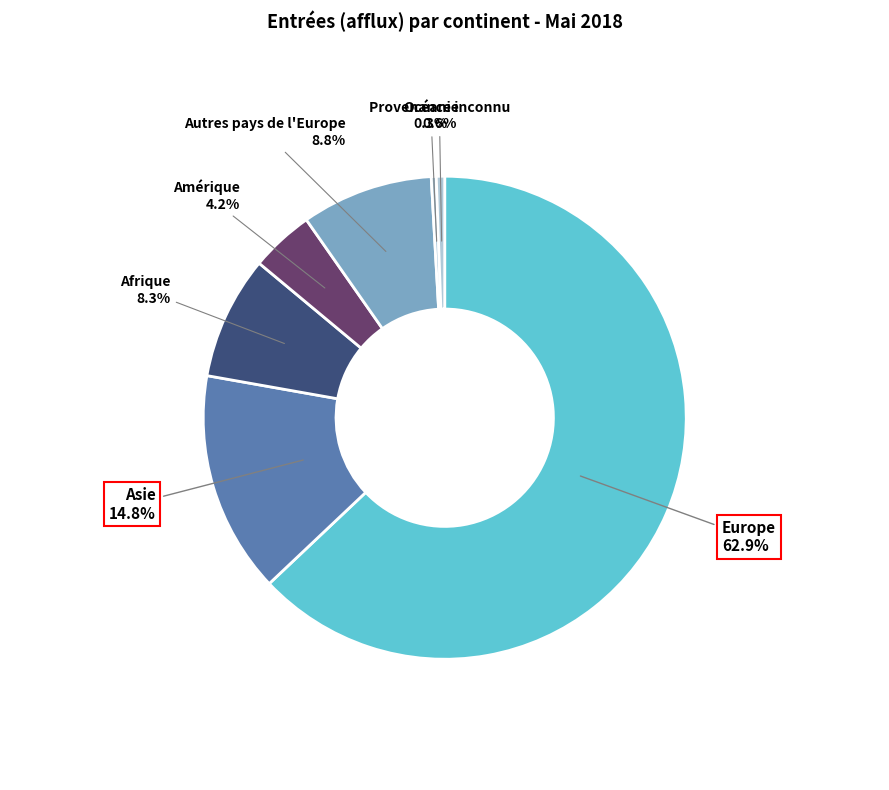

To the nearest percent, what is the difference between the Océanie and Amérique slice percentages?

4%